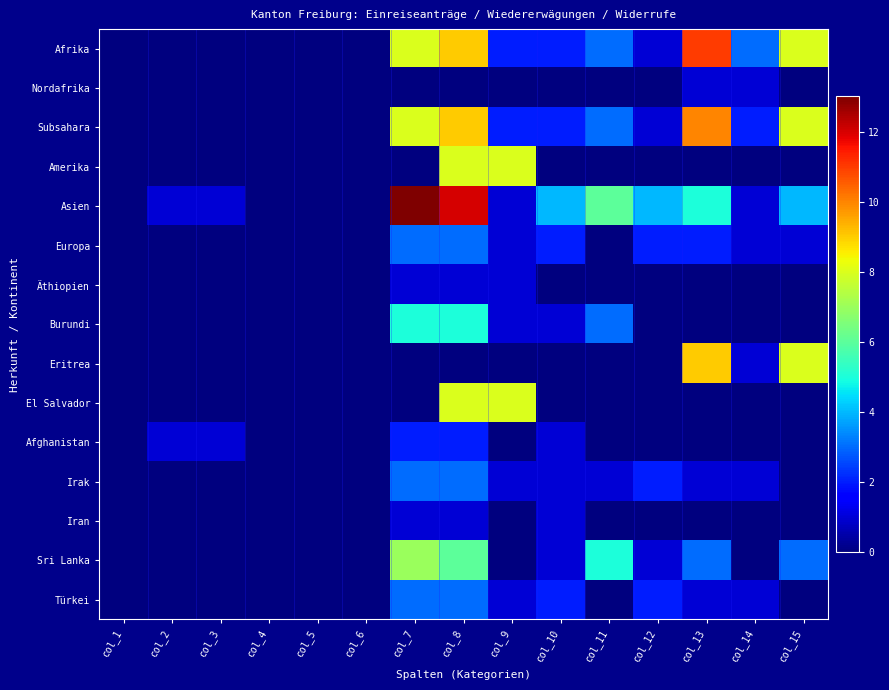

What is the difference between the highest and lowest values at col_8?

12